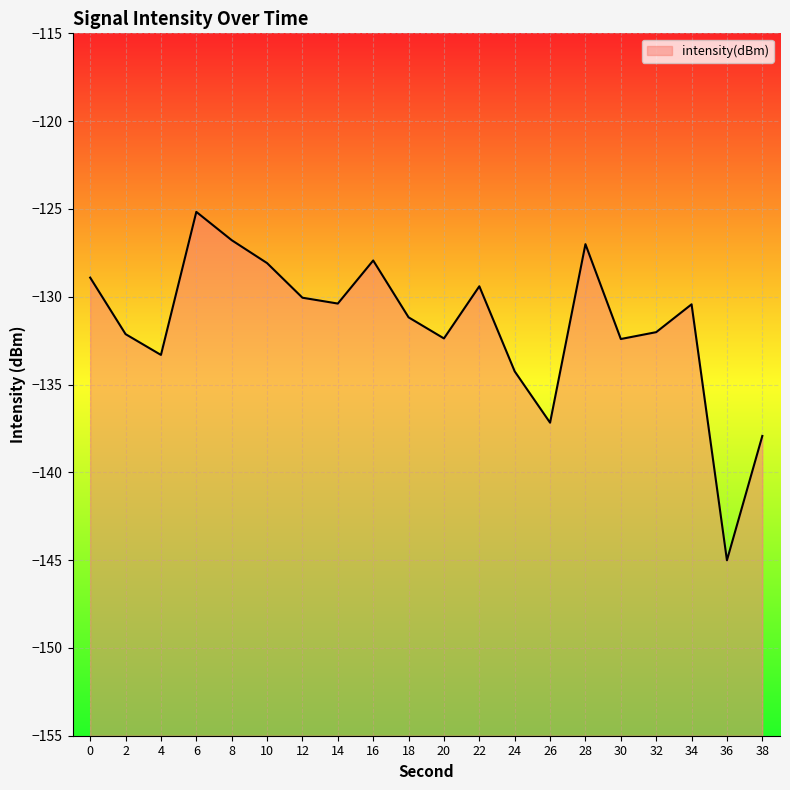

What is the difference between the values at 38 and 36?

7.1